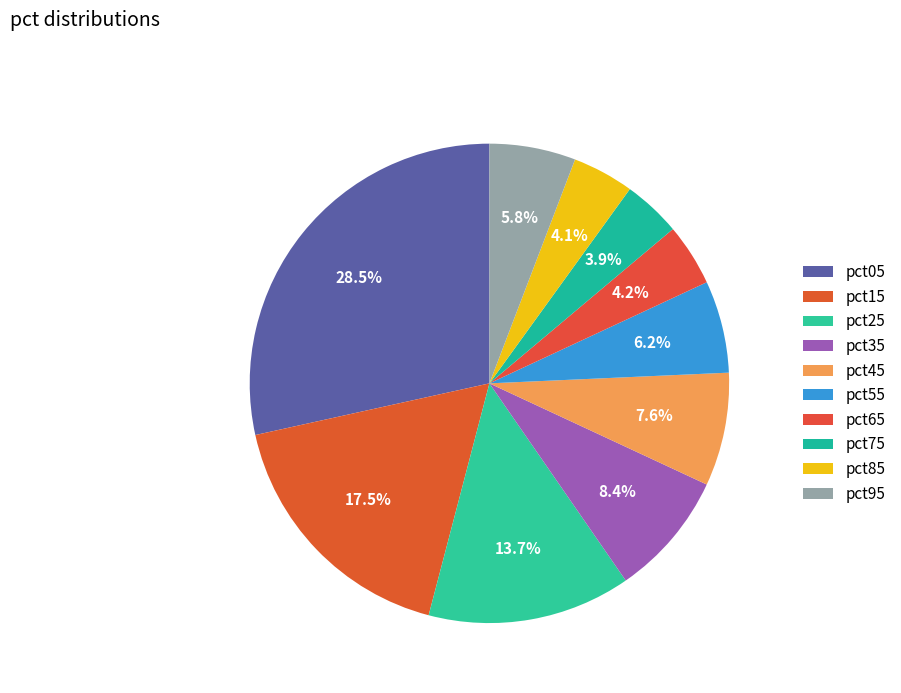

How many slices are in this pie chart?

10